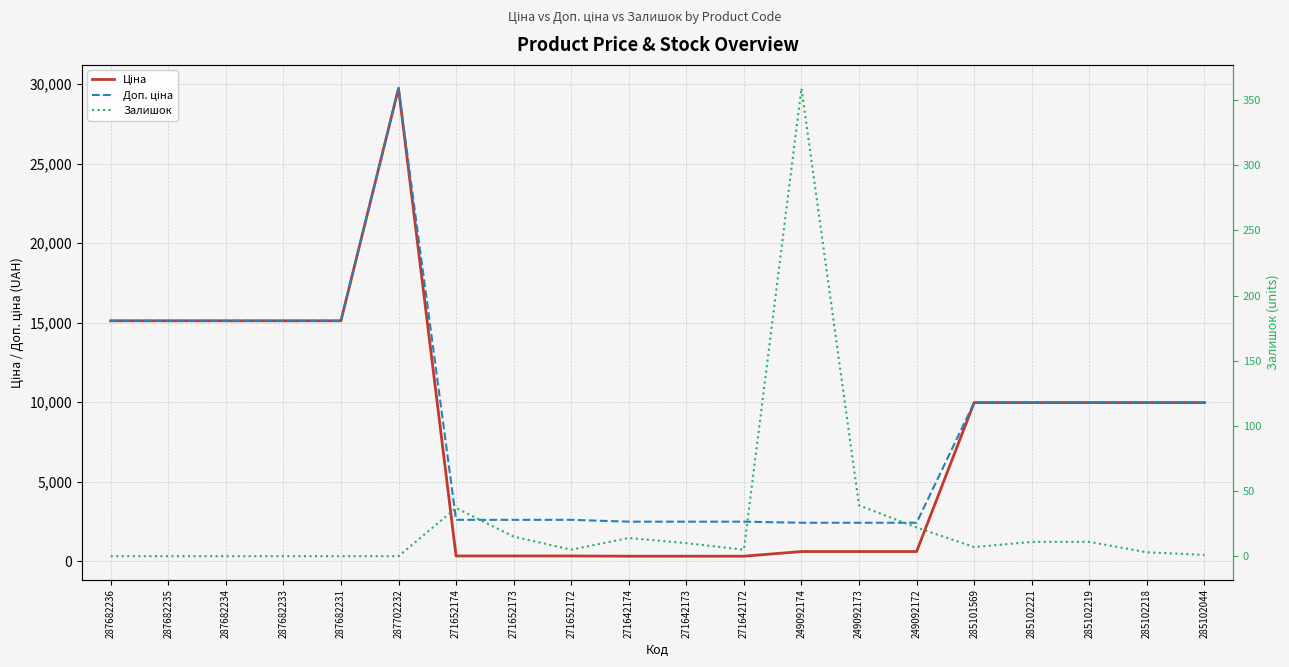

The value of Ціна at 287682234 is 15120.0. True or false?

True